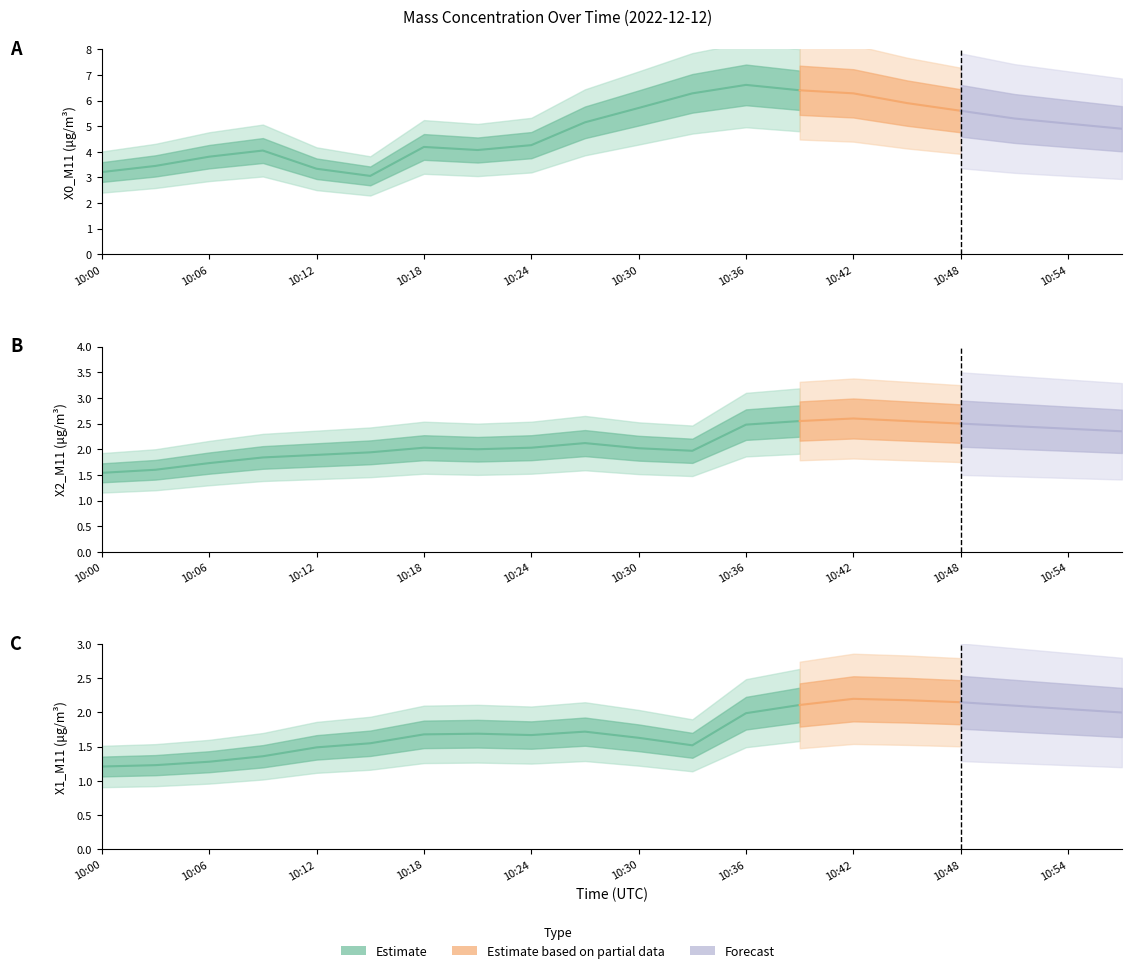

Which series has the widest spread of values?

X0_M11 (μg/m³)